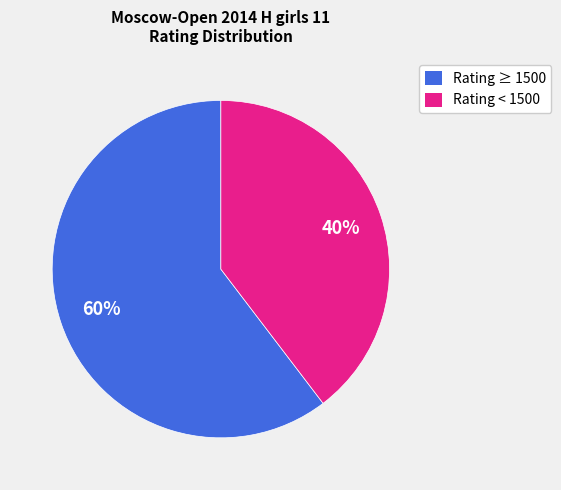

Approximately how many times larger is the value at Rating < 1500 compared to Rating ≥ 1500?

0.7